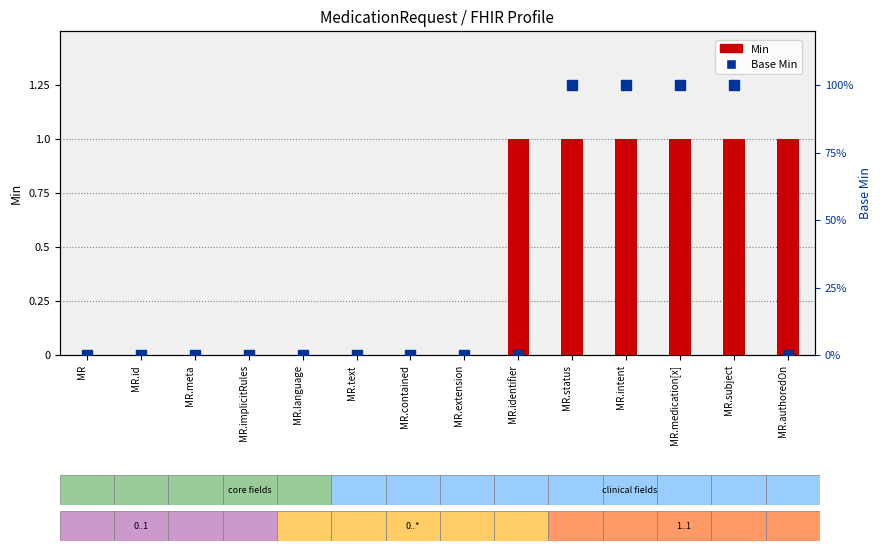

Reading left to right, transcribe all the data shown in this chart.

Min: MR=0	MR.id=0	MR.meta=0	MR.implicitRules=0	MR.language=0	MR.text=0	MR.contained=0	MR.extension=0	MR.identifier=1	MR.status=1	MR.intent=1	MR.medication[x]=1	MR.subject=1	MR.authoredOn=1
Base Min: MR=0	MR.id=0	MR.meta=0	MR.implicitRules=0	MR.language=0	MR.text=0	MR.contained=0	MR.extension=0	MR.identifier=0	MR.status=100	MR.intent=100	MR.medication[x]=100	MR.subject=100	MR.authoredOn=0